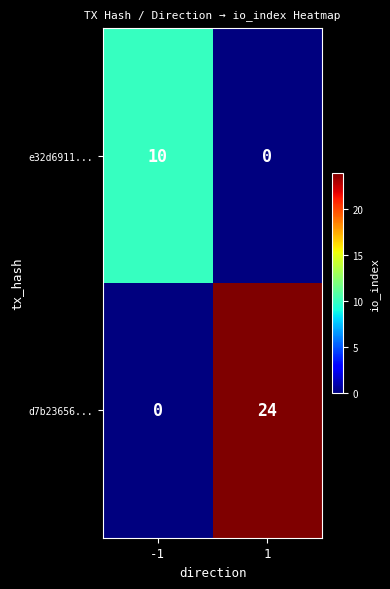

What is the maximum value for e32d6911...?

10